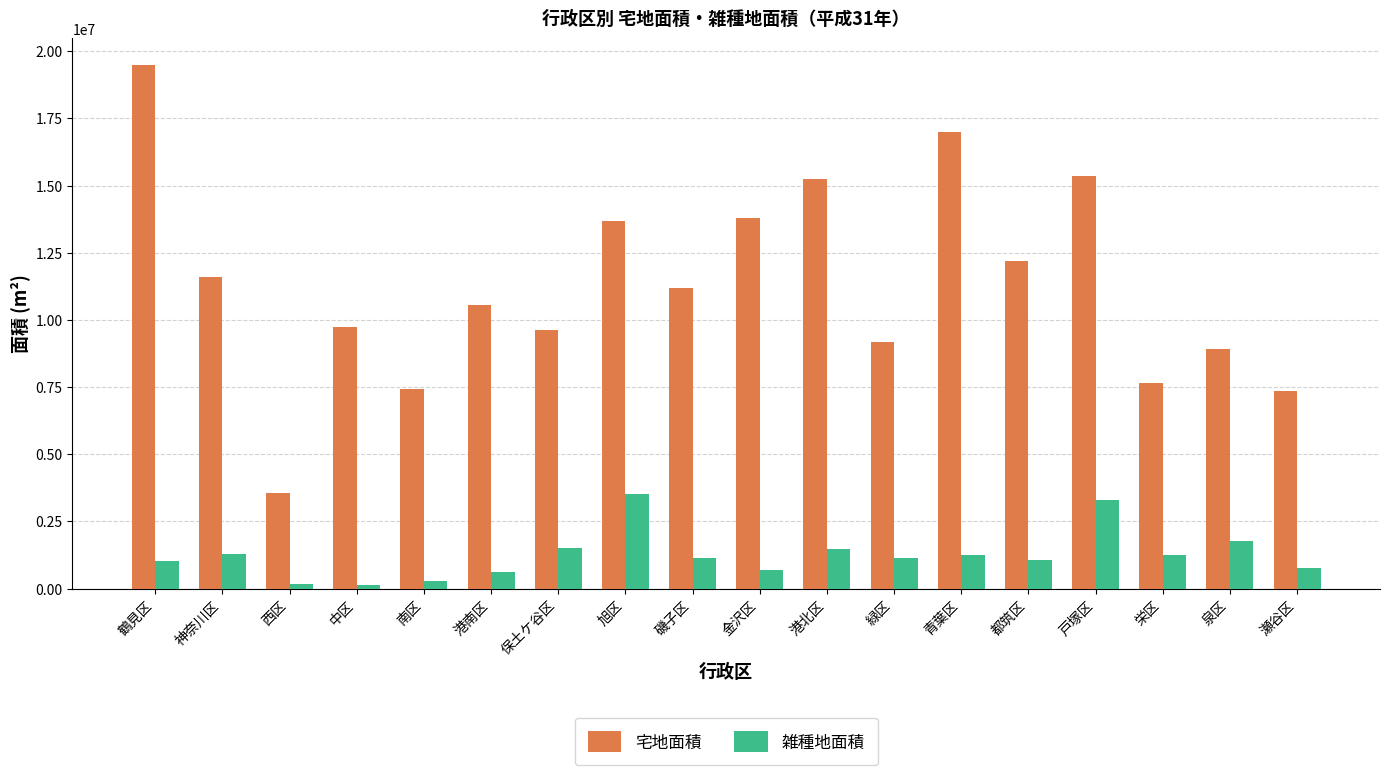

How many distinct data groups are displayed?

2